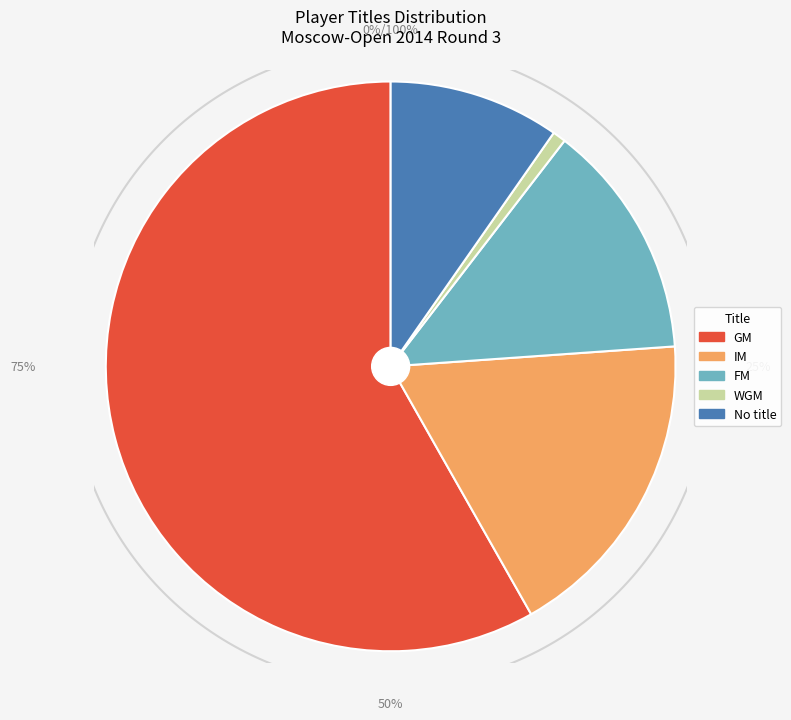

How many segments does this pie chart have?

5